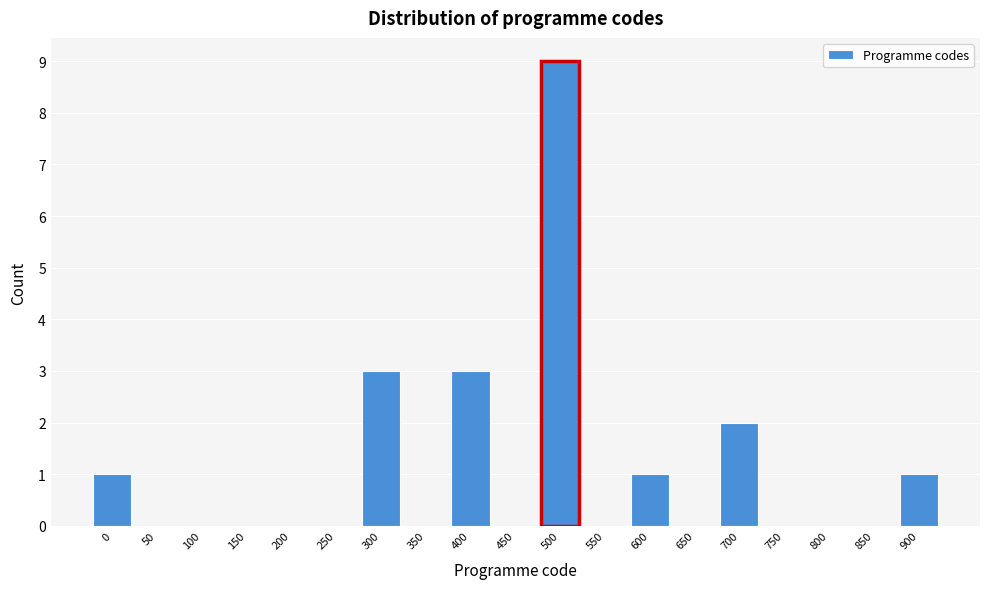

Reading left to right, what are all the values shown in this chart?

0=1	50=0	100=0	150=0	200=0	250=0	300=3	350=0	400=3	450=0	500=9	550=0	600=1	650=0	700=2	750=0	800=0	850=0	900=1